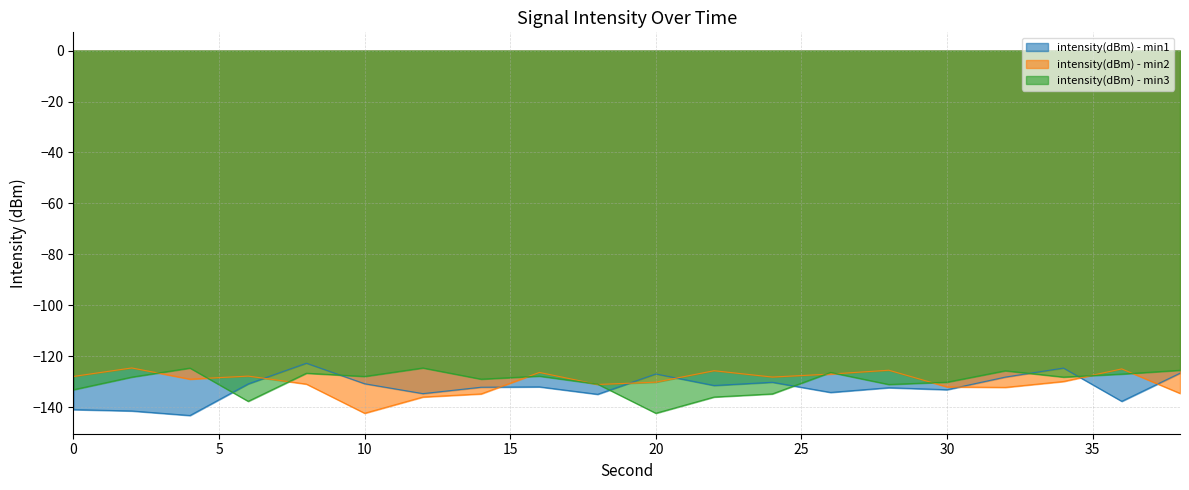

At which category does the chart reach its peak across all series?

8